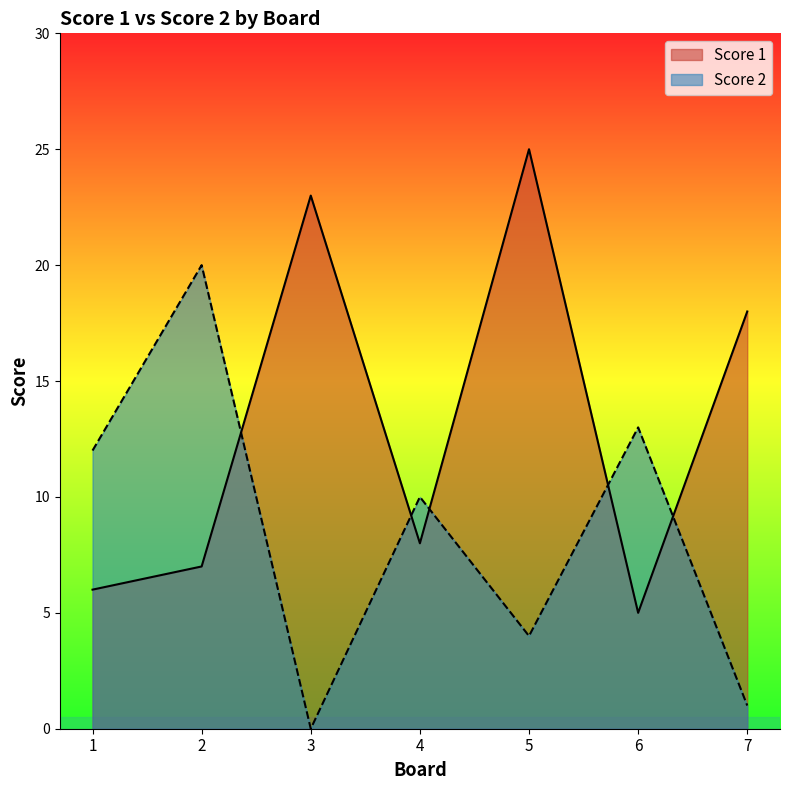

At which label does Score 2 reach its minimum?

3